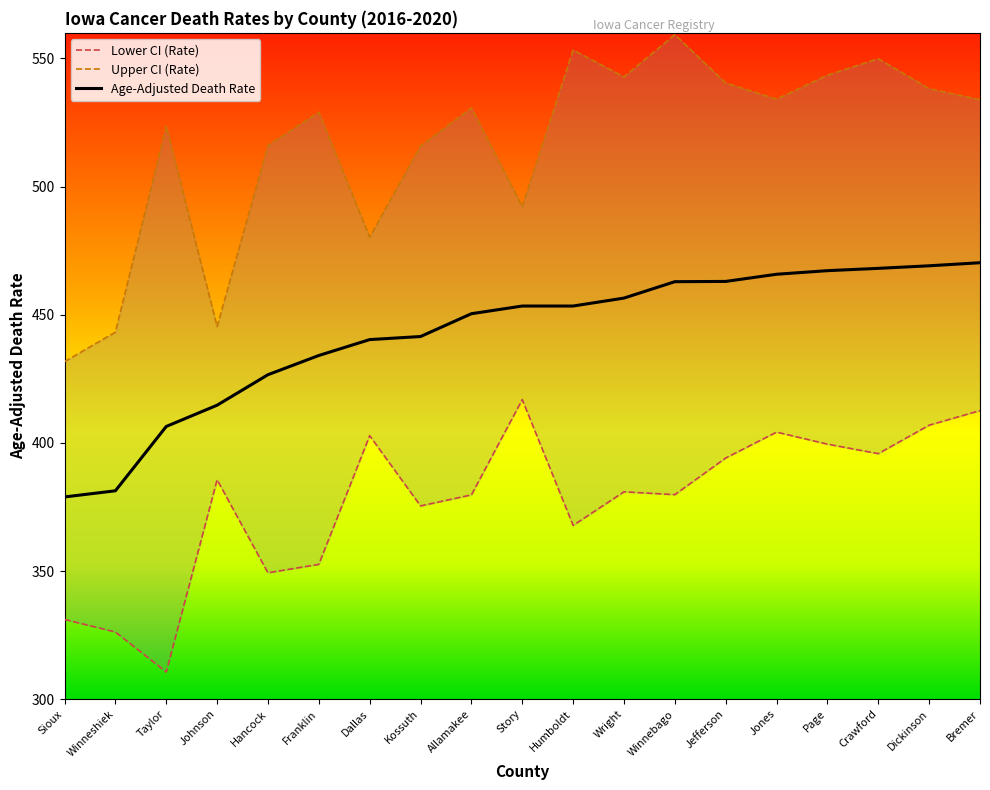

At which category is the sum across all series the highest?

Bremer